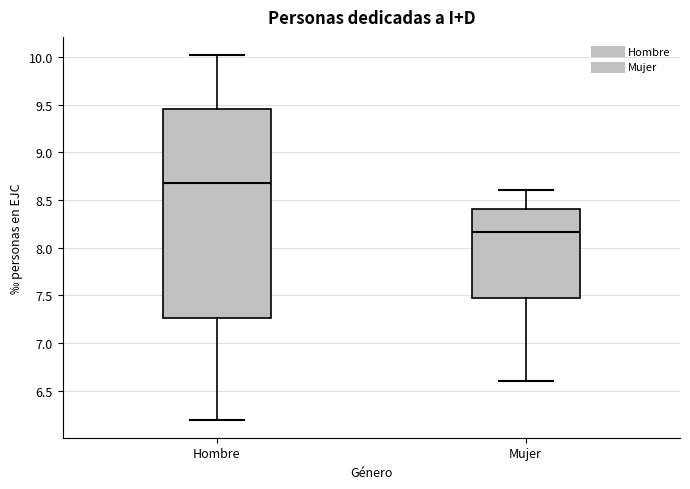

Reading left to right, read every box against the y-axis: the position of its median line, the range the box covers, and the ends of its whiskers. The values are not printed on the chart, so give them approximately, as read against the axis.

Hombre: median 8.70, box 7.25 to 9.45, whiskers 6.20 to 10.00
Mujer: median 8.15, box 7.50 to 8.40, whiskers 6.60 to 8.60